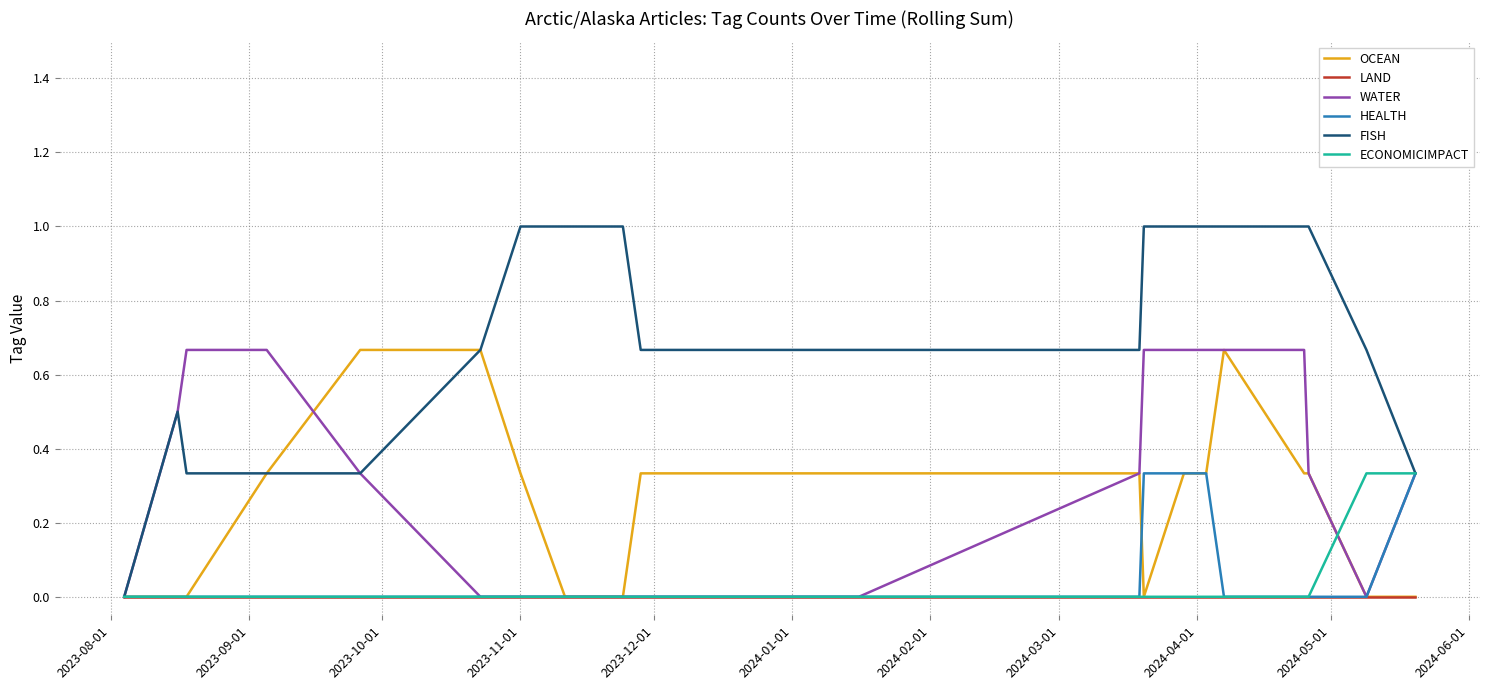

How many lines are shown in the chart?

6